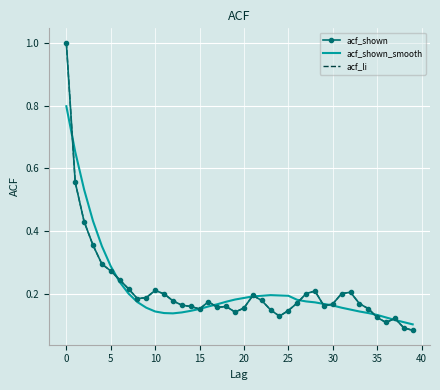

What is the average value of the acf_shown series?

0.2